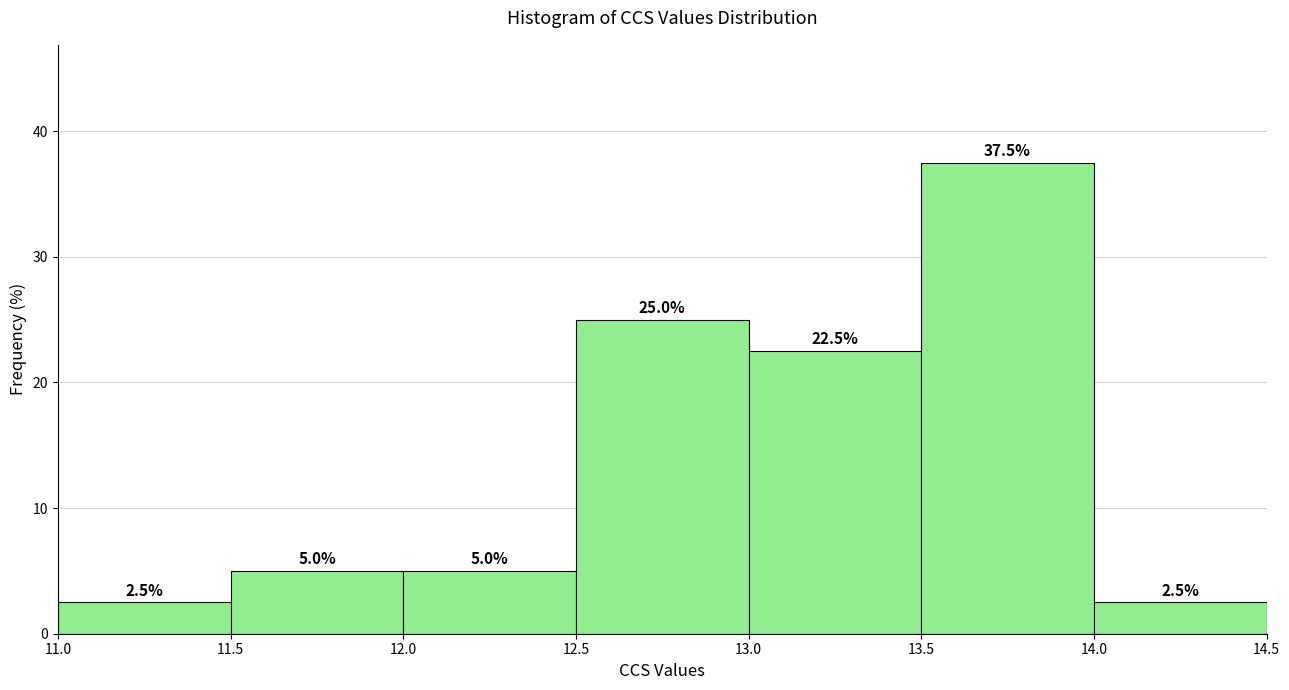

How tall is the bar that spans 13.5 to 14.0 on the x-axis?

37.5